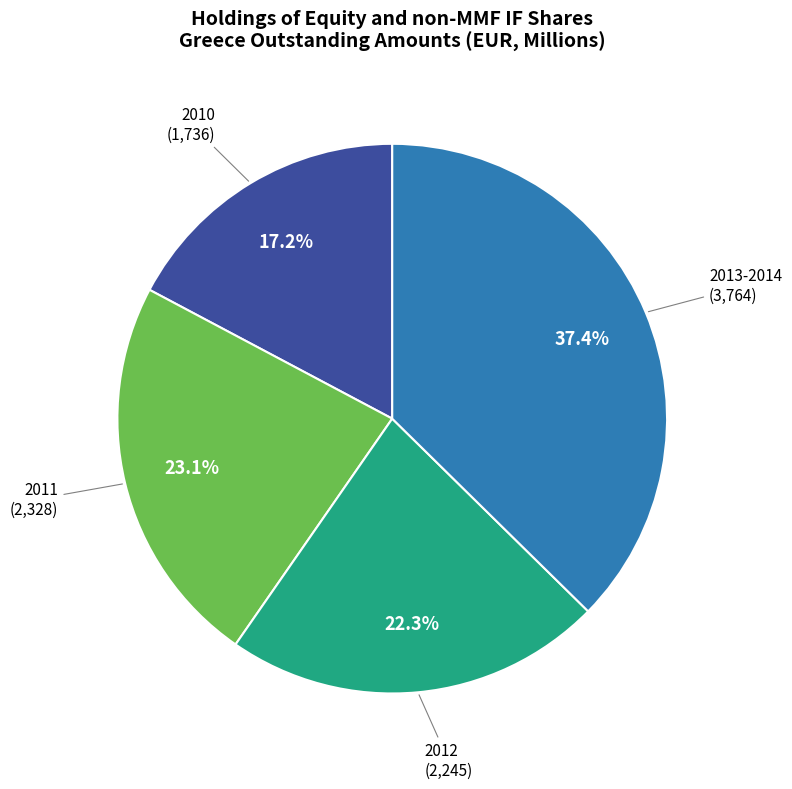

Is there any slice that represents more than half of the pie?

No